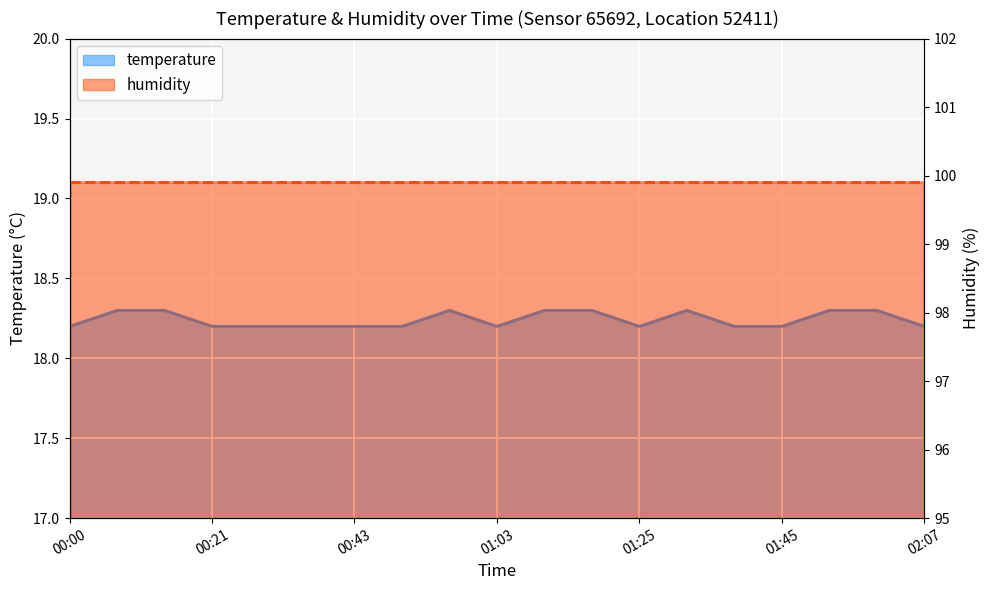

Rank the categories by value from highest to lowest.

00:07, 00:14, 00:58, 01:11, 01:18, 01:33, 01:53, 02:00, 00:00, 00:21, 00:29, 00:36, 00:43, 00:51, 01:03, 01:25, 01:38, 01:45, 02:07